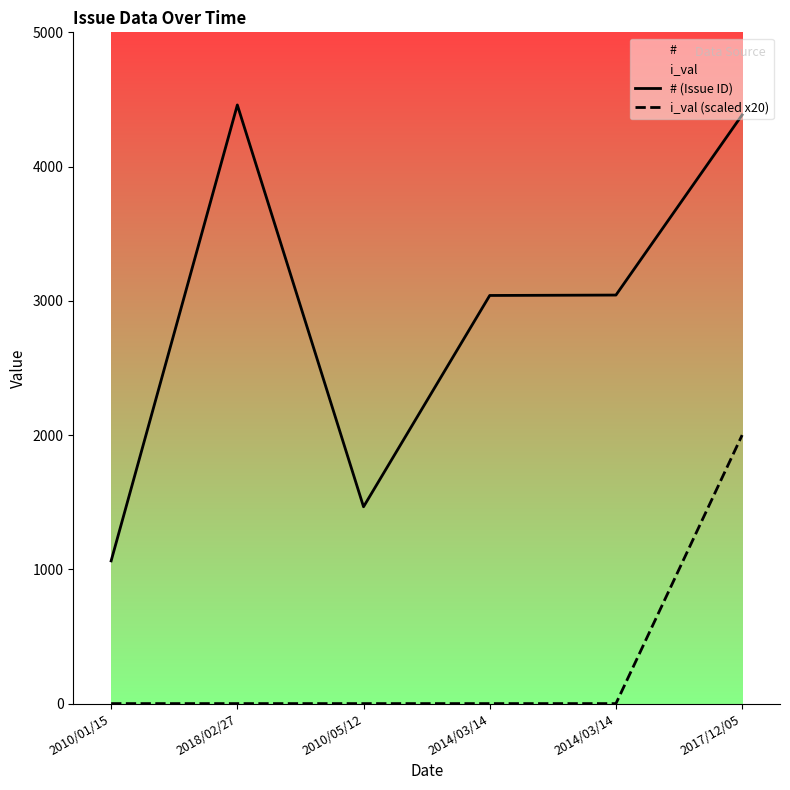

Is it true that i_val (scaled x20) equals 0 at 2010/01/15?

True